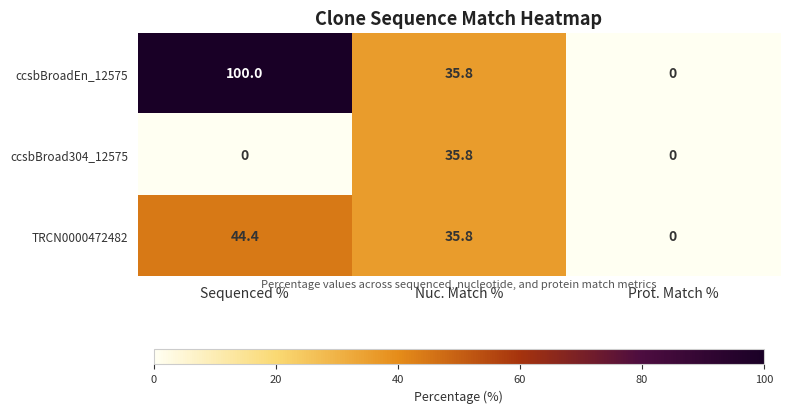

The ccsbBroad304_12575 series shows -17.4 at Sequenced %. True or false?

False